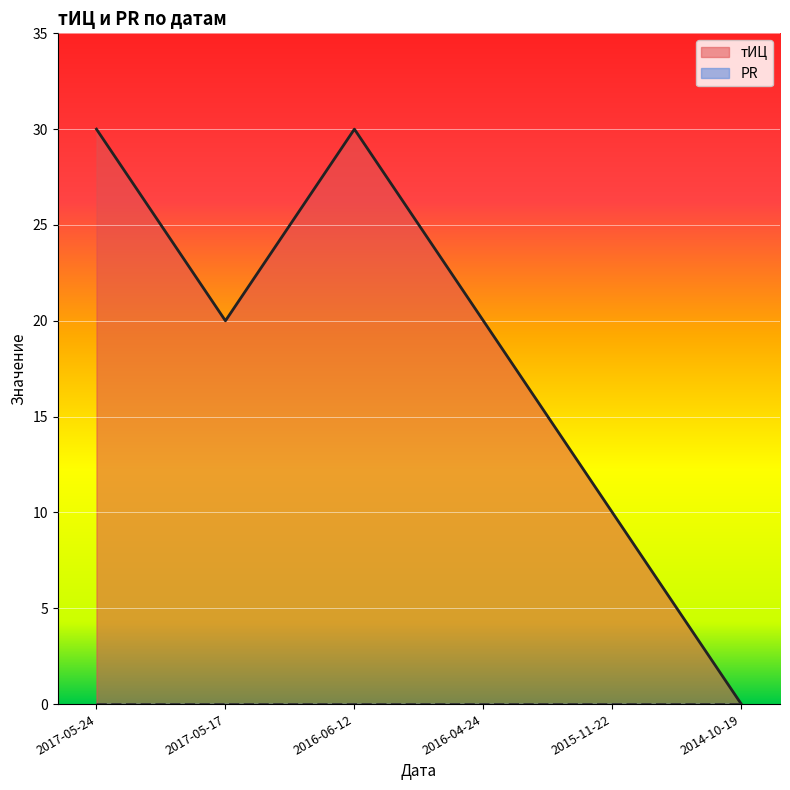

Reading right to left, what are all the values shown in this chart?

0	10	20	30	20	30